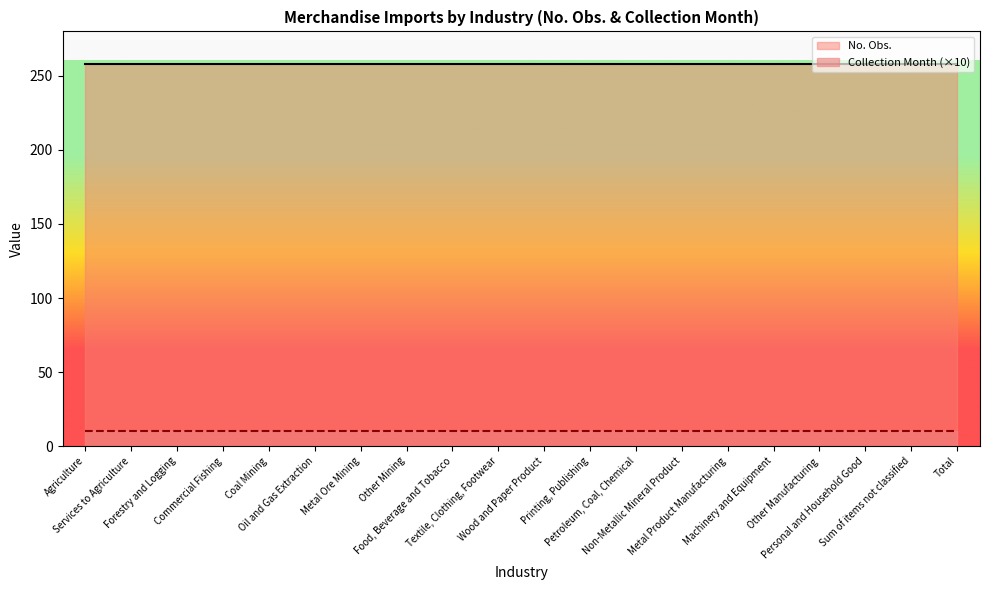

True or false: No. Obs. and Collection Month (×10) intersect in this chart.

False